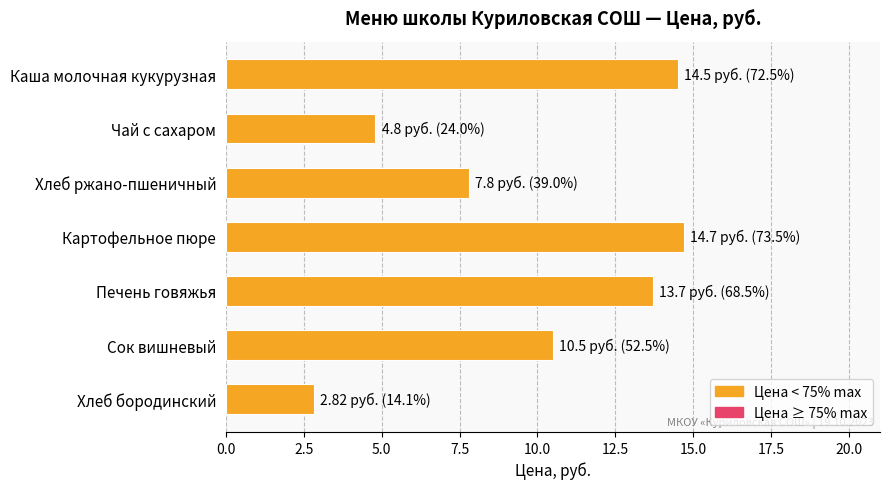

What is the value of the 5th bar from the top?

13.7